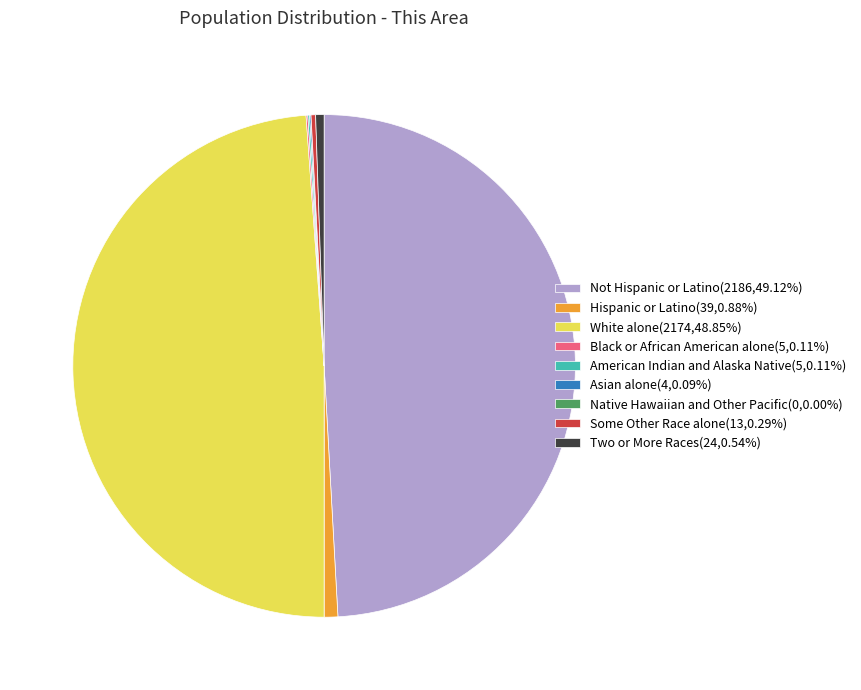

What is the ratio of the value at Not Hispanic or Latino(2186,49.12%) to the value at Two or More Races(24,0.54%)?

91.1